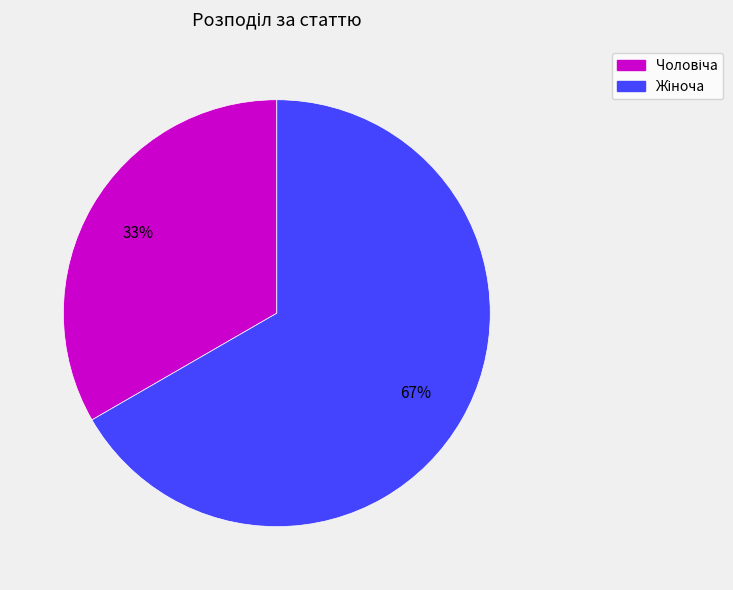

Is there a majority slice in this chart?

Yes